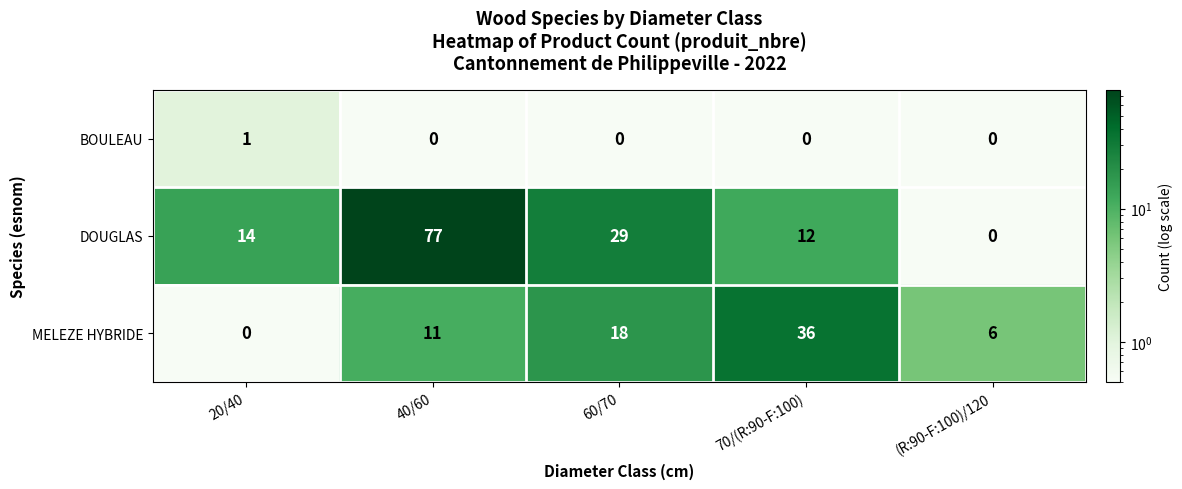

Which series has the largest total across all categories?

DOUGLAS